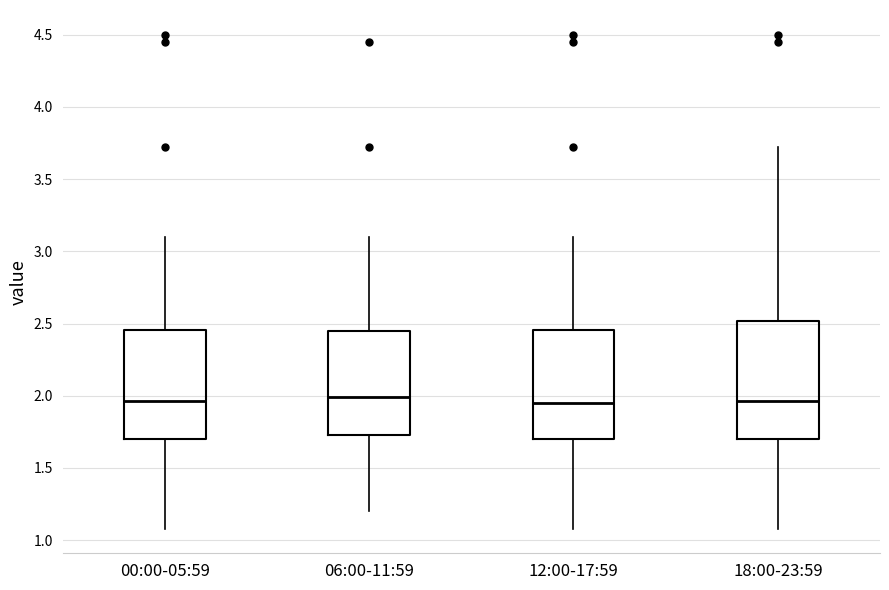

Comparing the boxes themselves (not the whiskers), which one is the tallest?

18:00-23:59